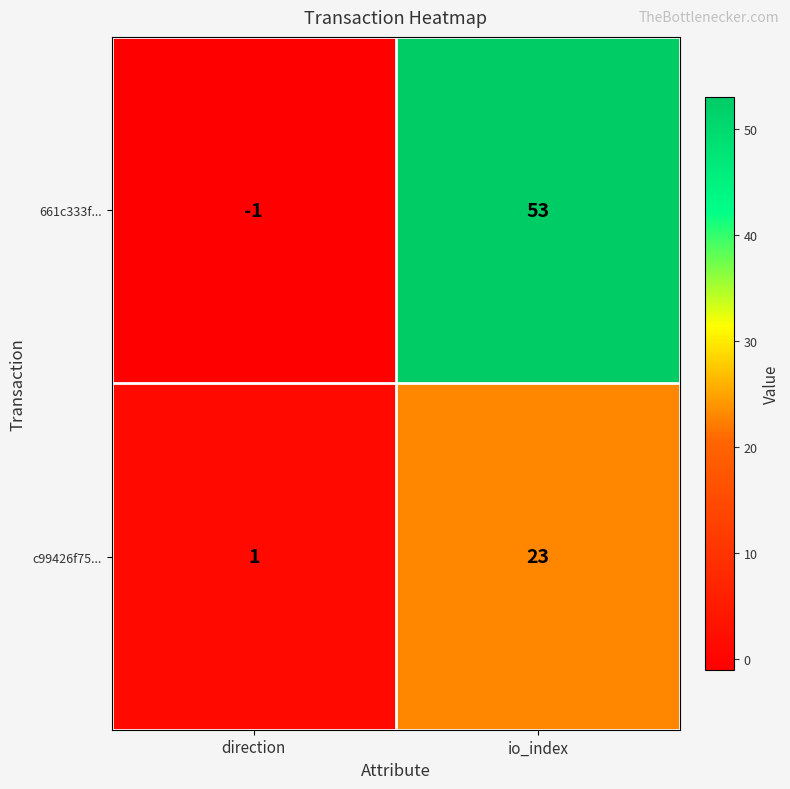

Reading left to right, transcribe all the data shown in this chart.

661c333f...: direction=-1	io_index=53
c99426f75...: direction=1	io_index=23